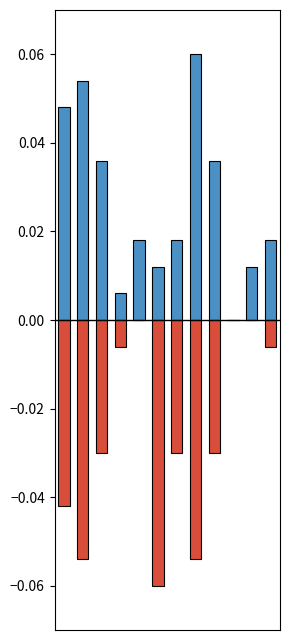

Reading left to right, extract all data points from this chart.

Белки: 0=0.0	1=0.1	2=0.0	3=0.0	4=0.0	5=0.0	6=0.0	7=0.1	8=0.0	9=0.0	10=0.0	11=0.0
Жиры: 0=-0.0	1=-0.1	2=-0.0	3=-0.0	4=0.0	5=-0.1	6=-0.0	7=-0.1	8=-0.0	9=0.0	10=0.0	11=-0.0